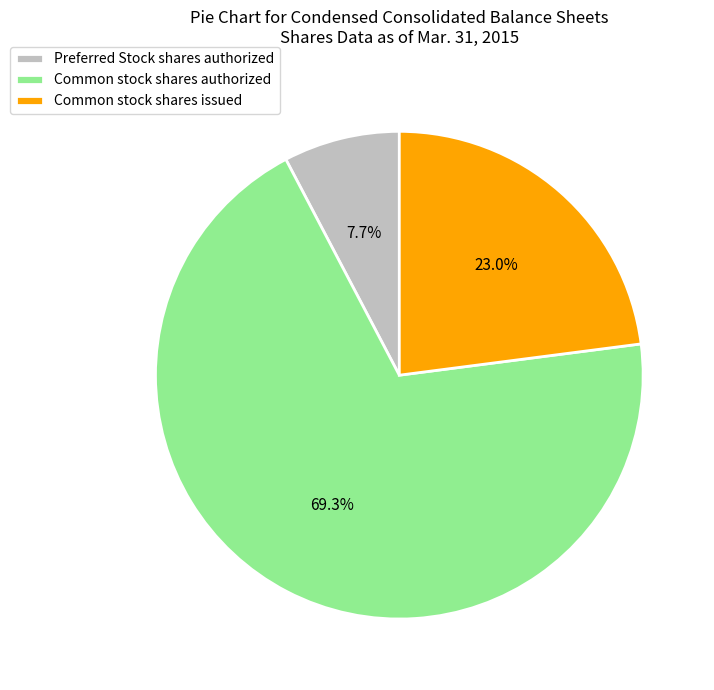

What portion of the pie excludes Preferred Stock shares authorized?

92.3%